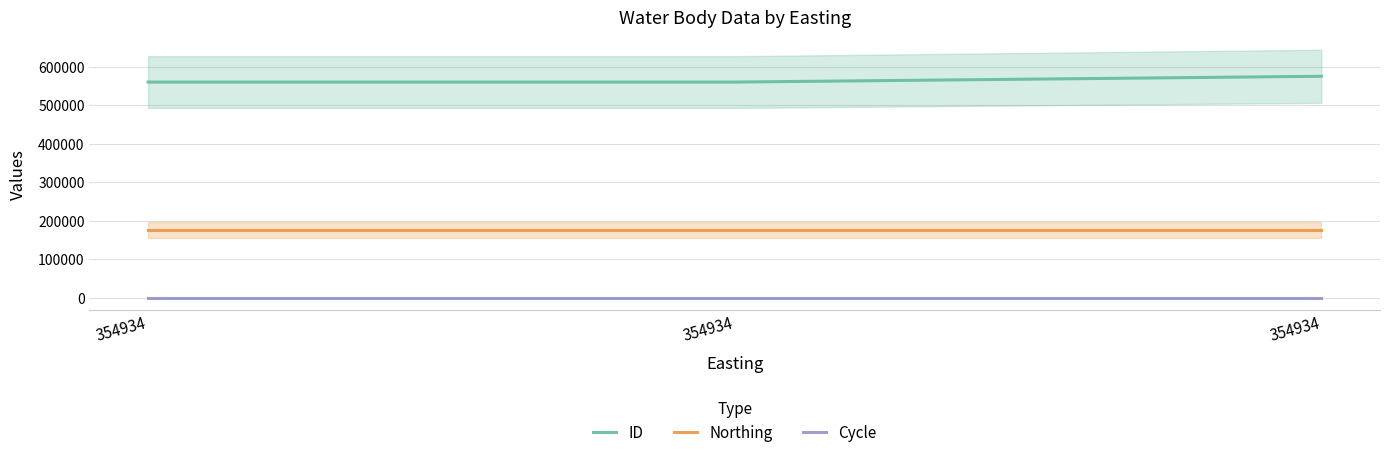

Which category has the lowest value in the Northing series?

354934